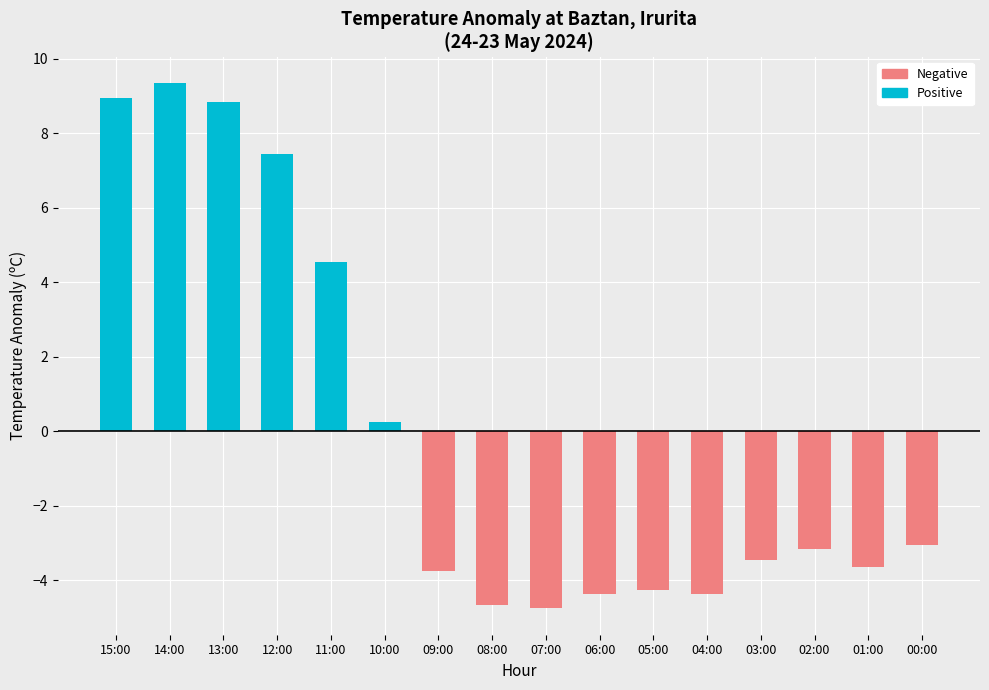

Which label corresponds to the largest value in the chart?

14:00